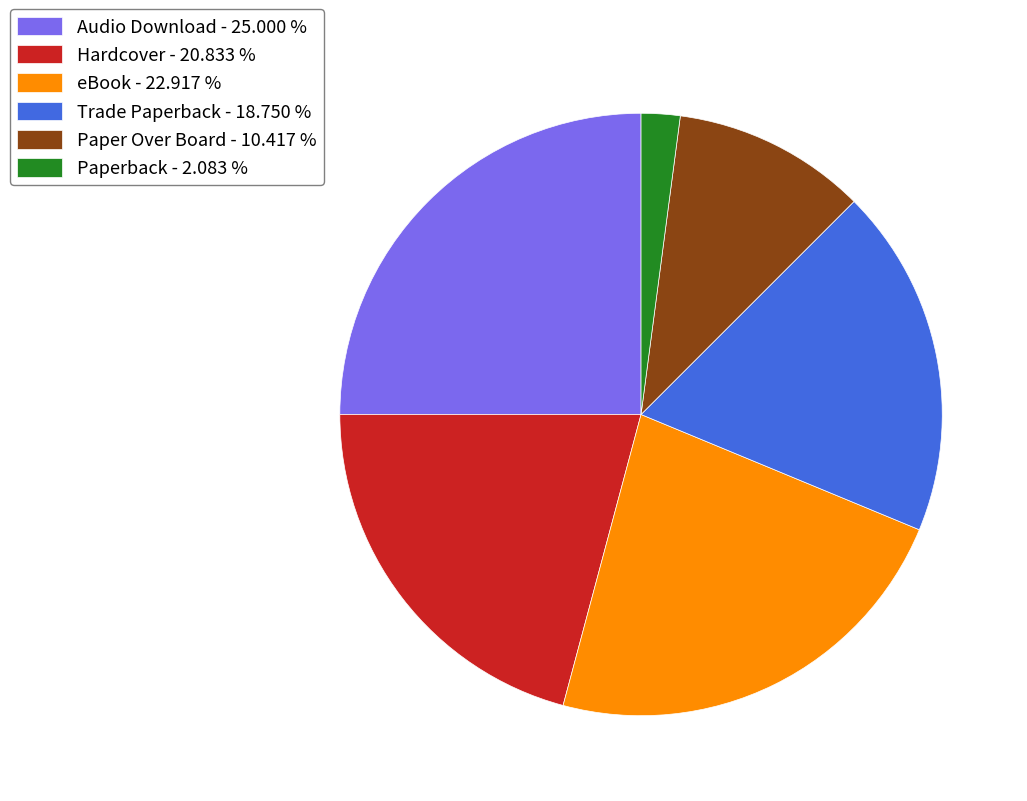

Which has a higher value, Audio Download - 25.000 % or eBook - 22.917 %?

Audio Download - 25.000 %